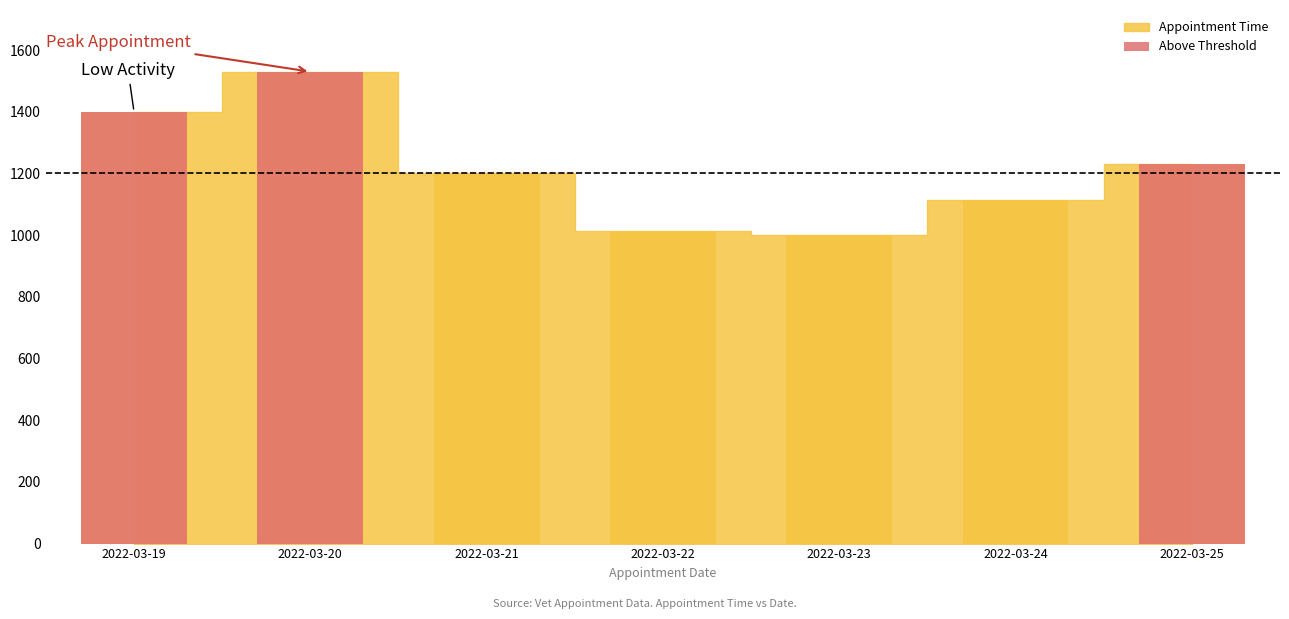

Does the chart contain any negative values?

No